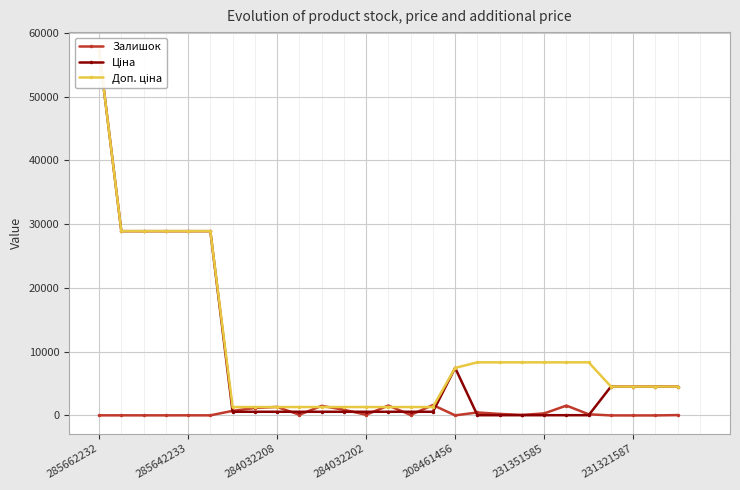

How many categories are shown in the chart?

27